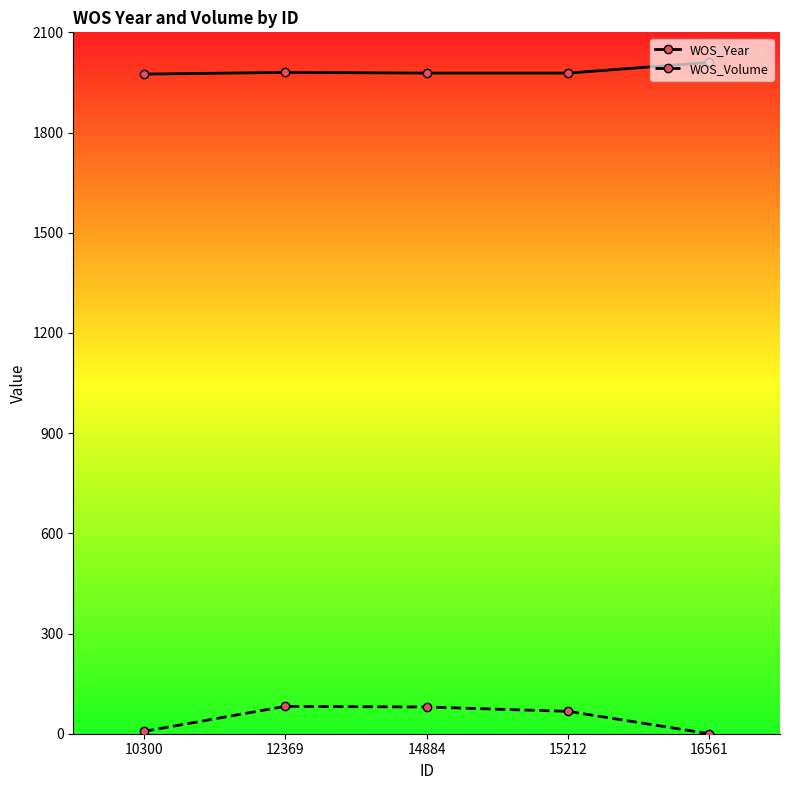

The value of WOS_Year at 16561 is 2010. True or false?

True